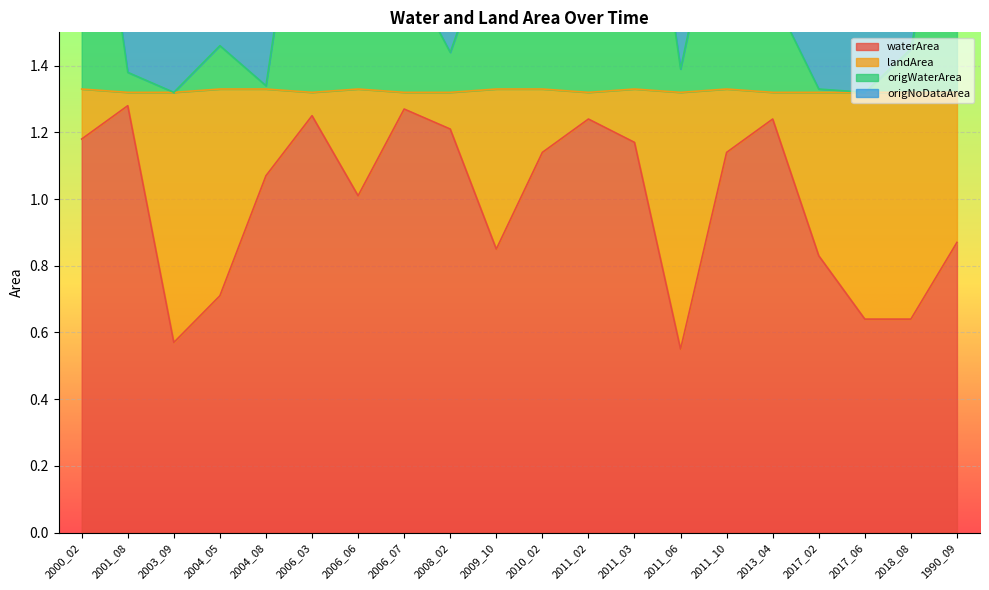

The value of waterArea at 2011_02 is 0.5. True or false?

False